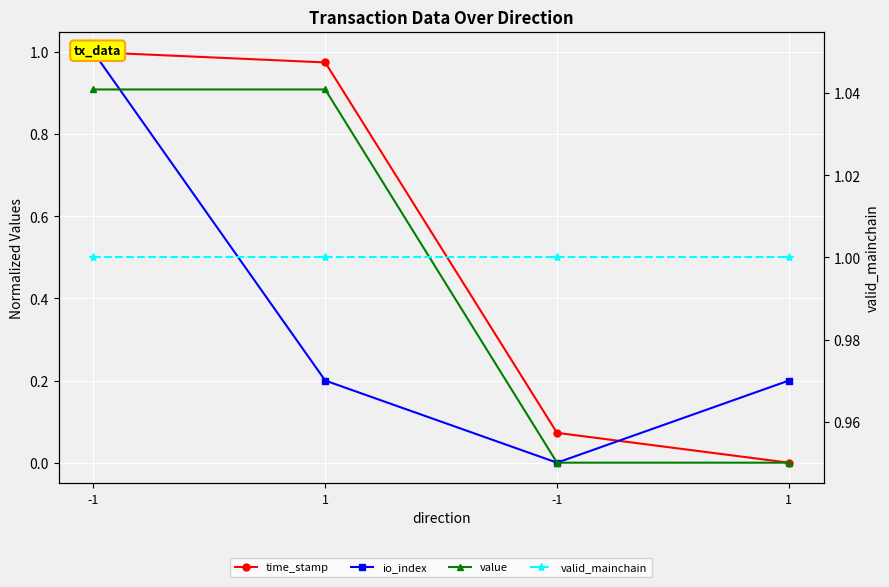

Is this an area chart (filled region under the line)?

No